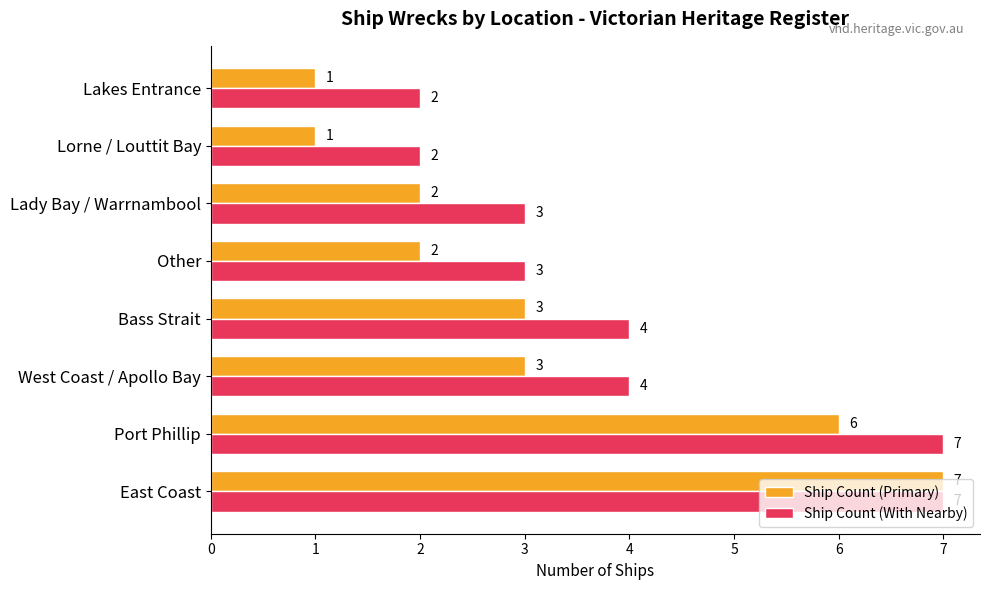

List the series in order of their overall mean, lowest first.

Ship Count (Primary), Ship Count (With Nearby)